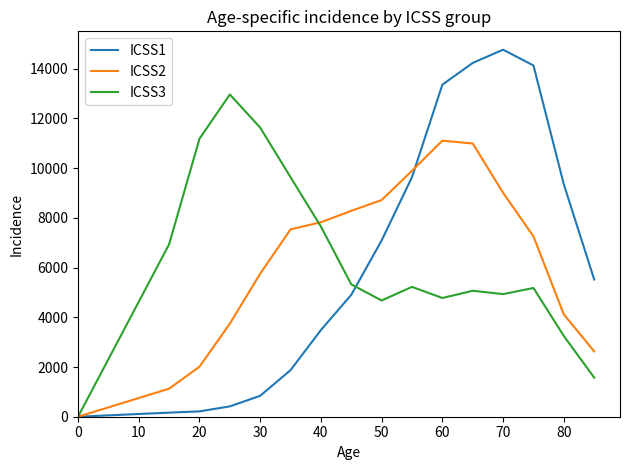

Rank the series by their maximum value, from lowest to highest.

ICSS2, ICSS3, ICSS1